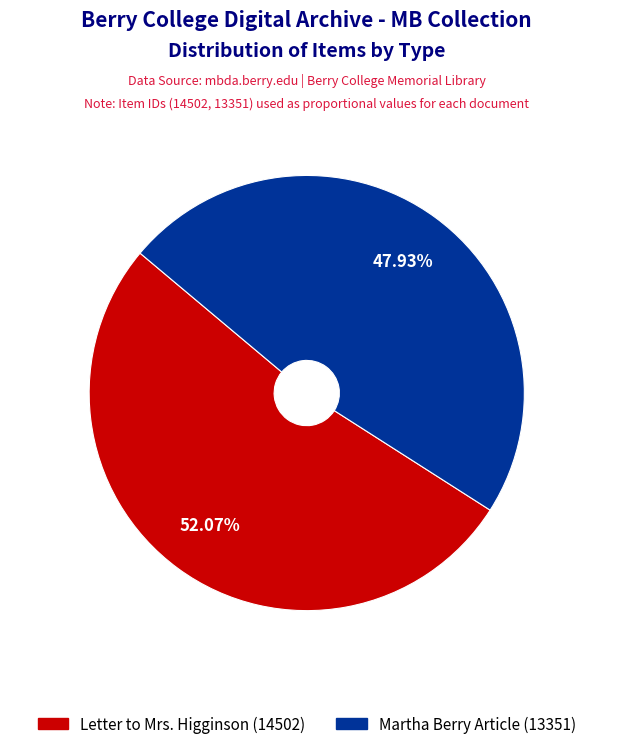

Does any single category account for the majority?

Yes